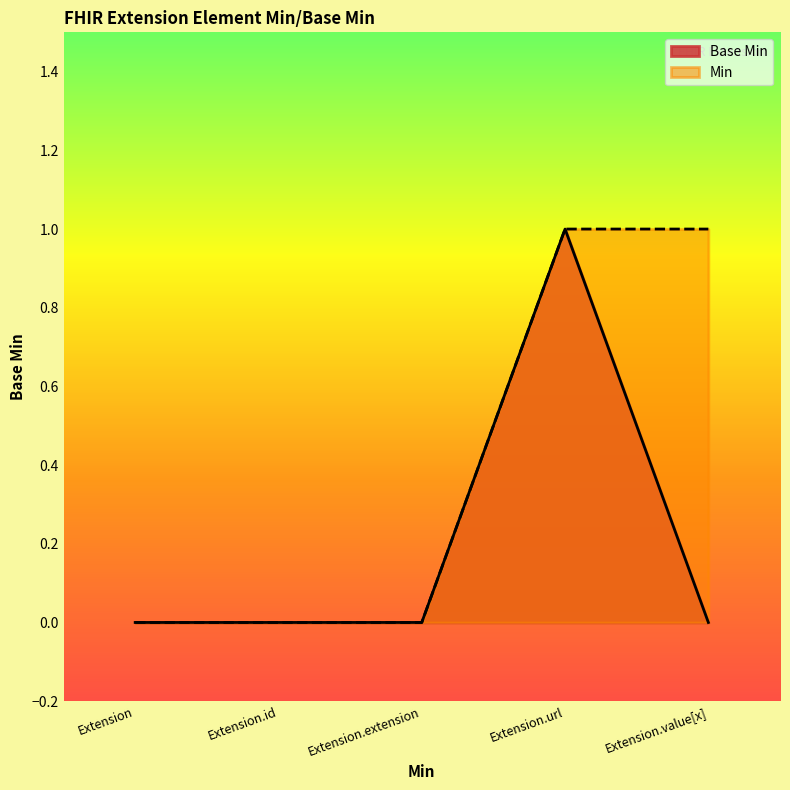

Reading left to right, extract all data points from this chart.

0	0	0	1	0